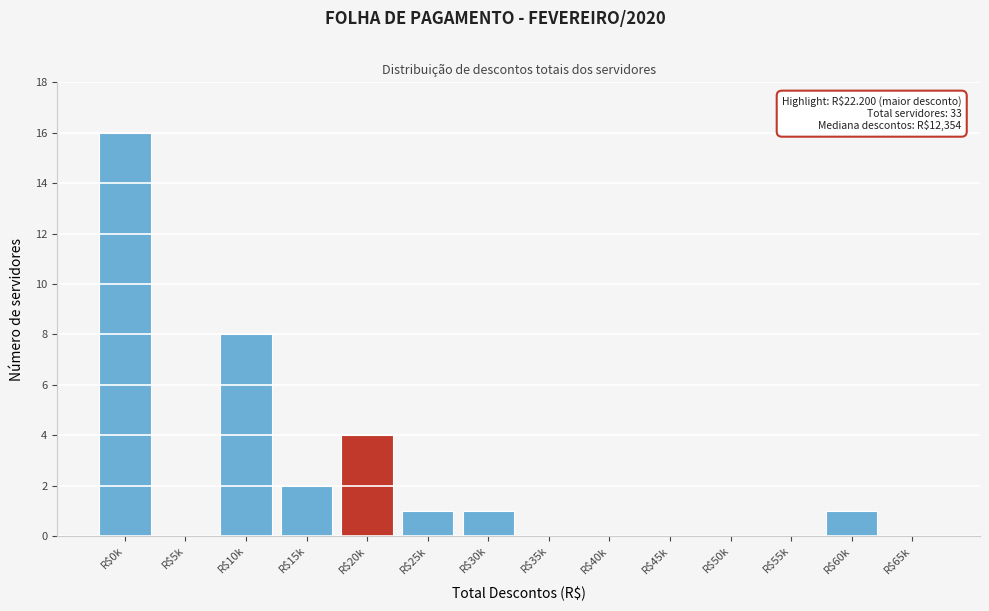

What is the sum of all values?

33